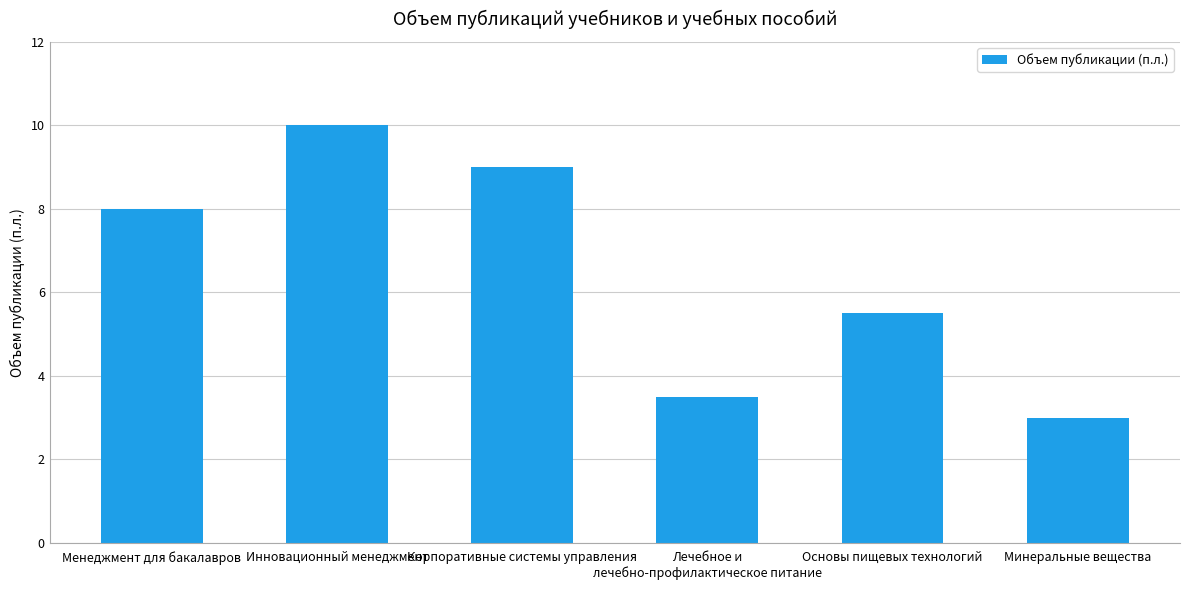

Reading right to left, list all the values displayed in this chart.

3.0	5.5	3.5	9.0	10.0	8.0